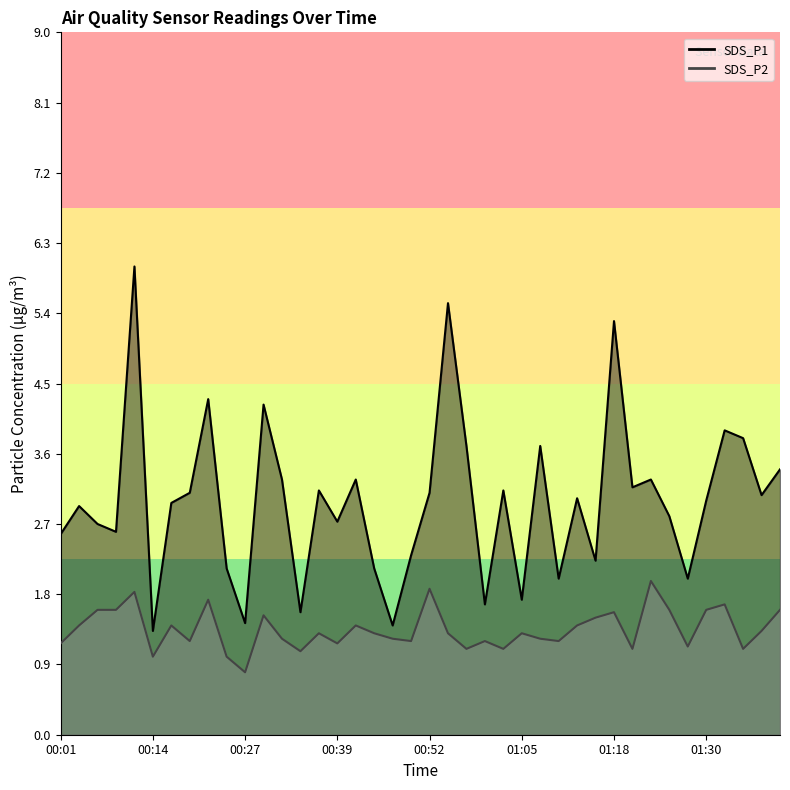

How many categories are shown in the chart?

40